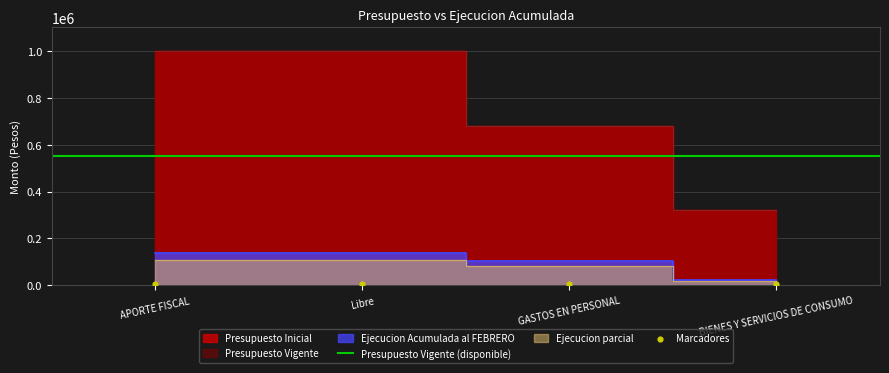

Is the value of Presupuesto Vigente at Libre greater than the value of Presupuesto Inicial at GASTOS EN PERSONAL?

Yes